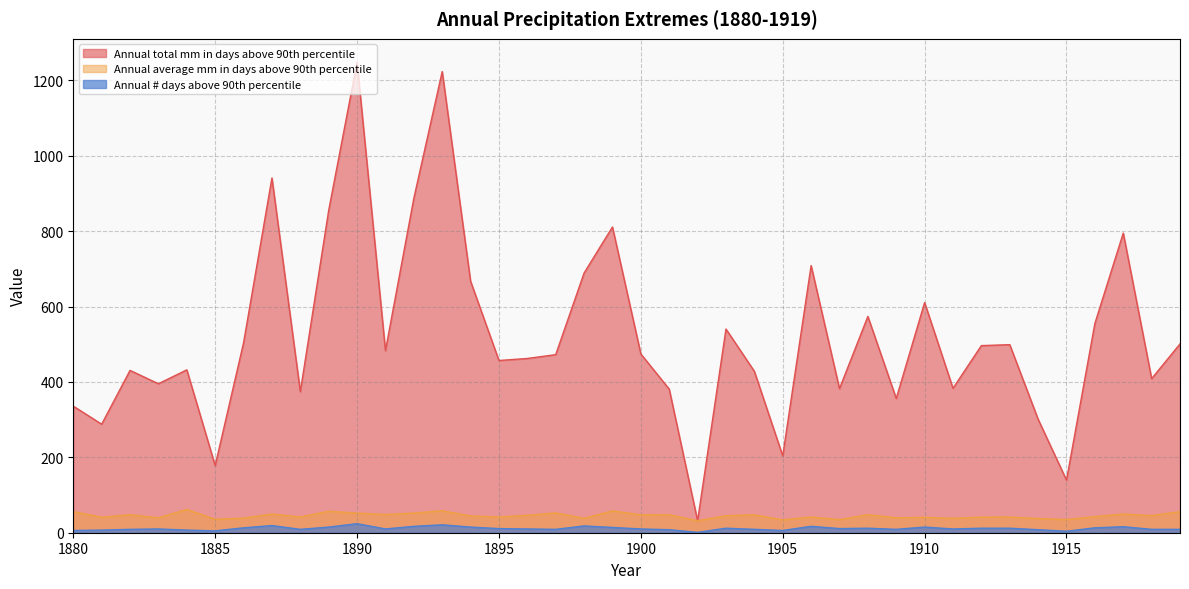

Is the value of Annual average mm in days above 90th percentile at 1888 greater than the value of Annual total mm in days above 90th percentile at 1916?

No